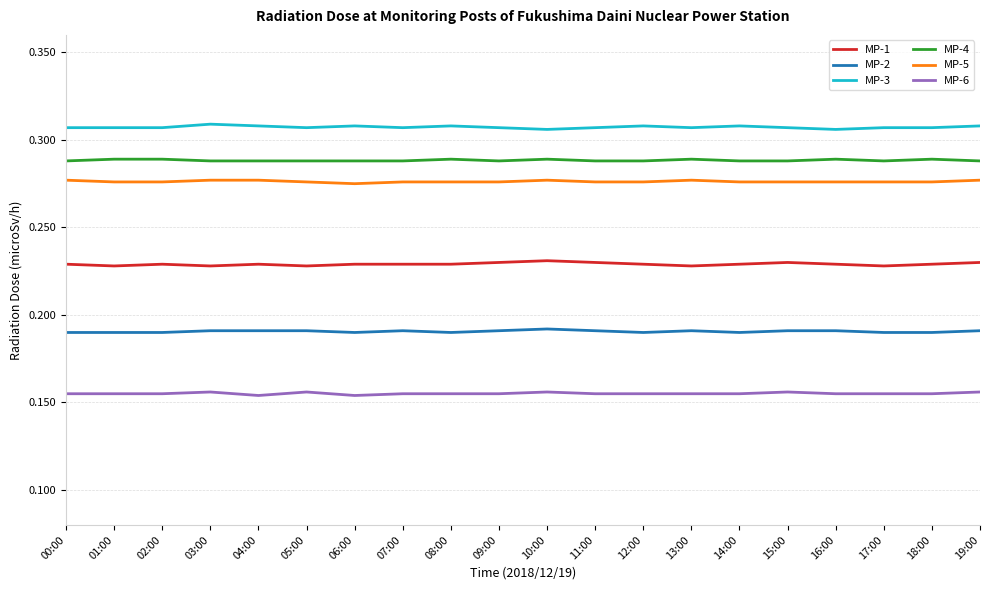

How many MP-1 values are between 0 and 1?

20